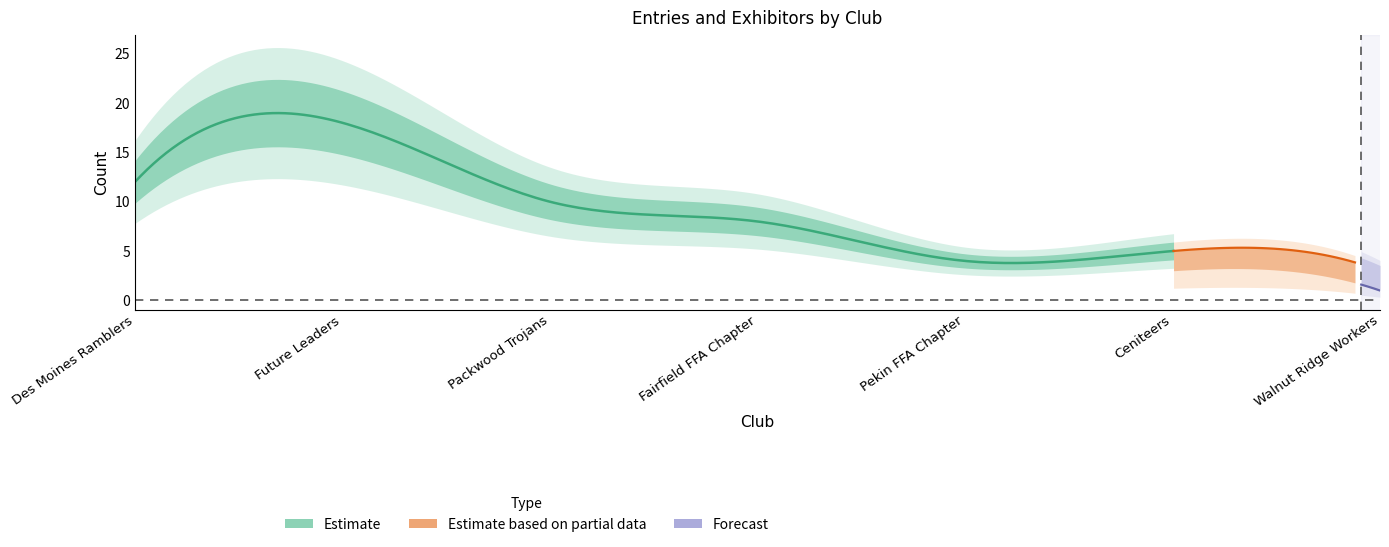

What is the difference between the highest and lowest values at 3?

3